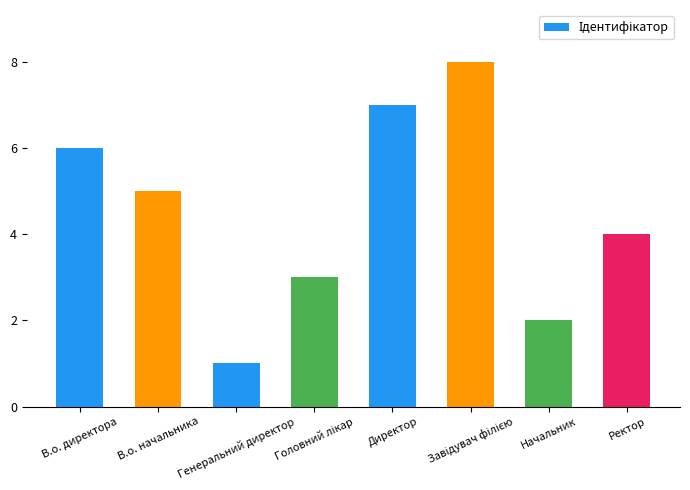

What is the label of the 8th bar from the right?

В.о. директора